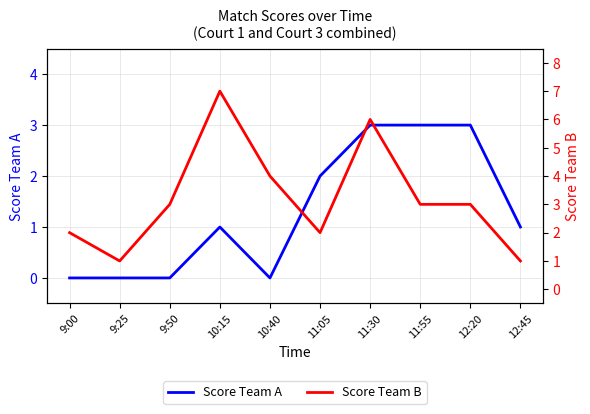

Read the Score Team A value at 11:05.

2